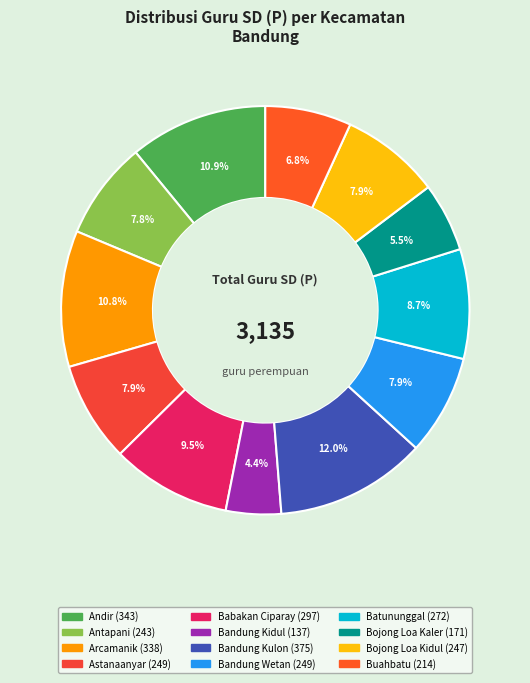

What is the smallest slice in the pie chart?

Bandung Kidul